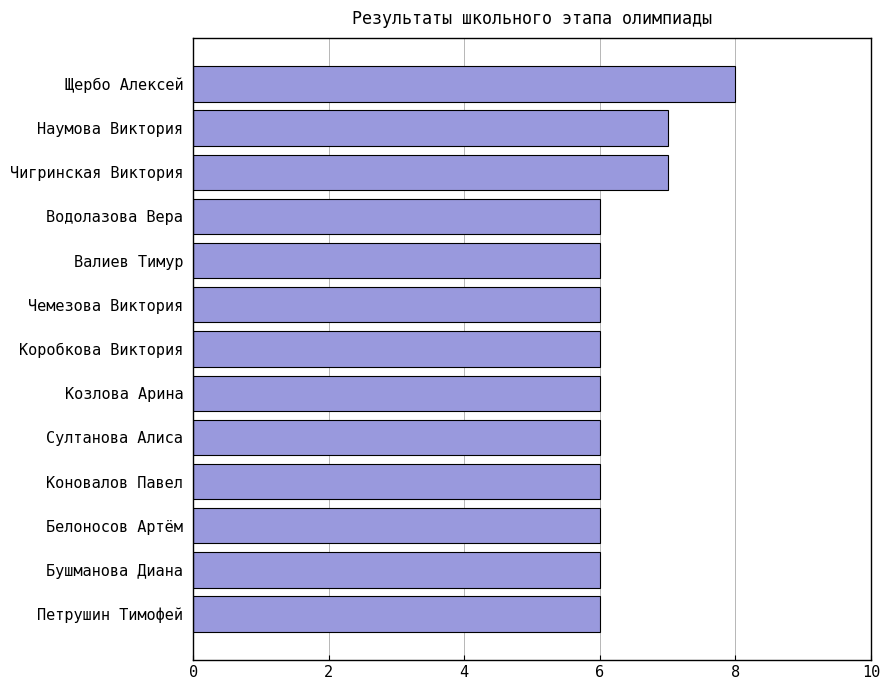

Approximately how many times larger is the value at Валиев Тимур compared to Султанова Алиса?

1.0